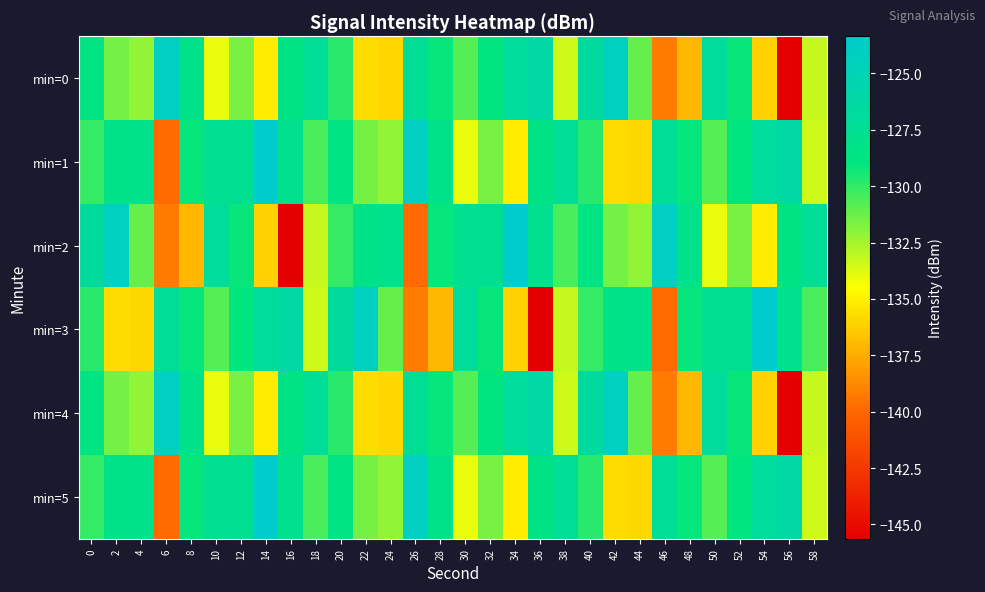

What is the spread (max minus min) of values at 28?

8.8